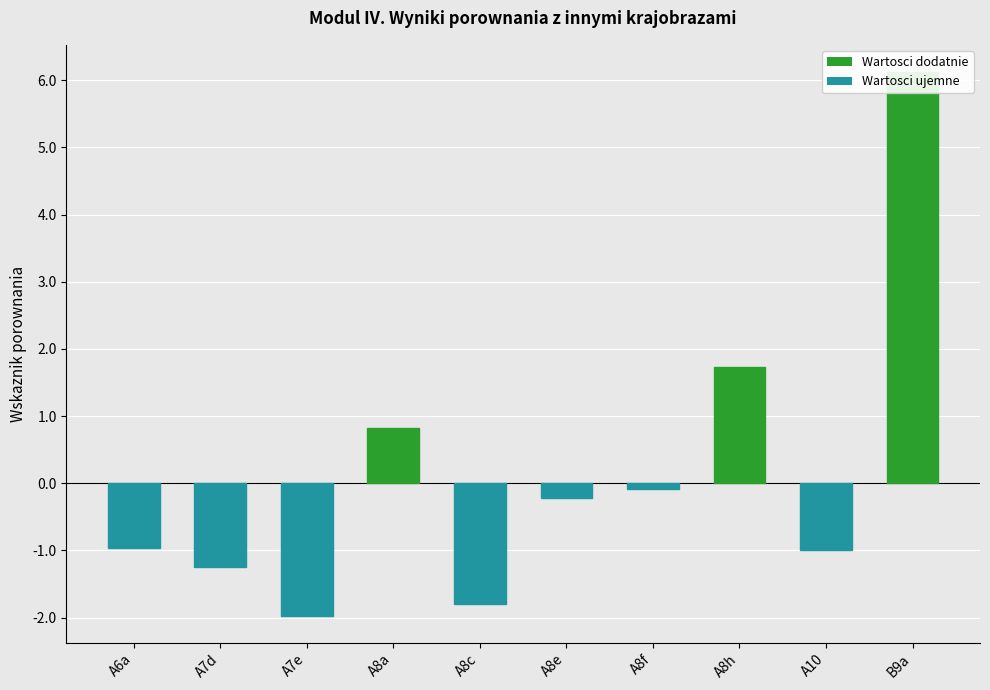

Reading left to right, list all the values displayed in this chart.

A6a=-1.0	A7d=-1.2	A7e=-2.0	A8a=0.8	A8c=-1.8	A8e=-0.2	A8f=-0.1	A8h=1.7	A10=-1.0	B9a=6.1